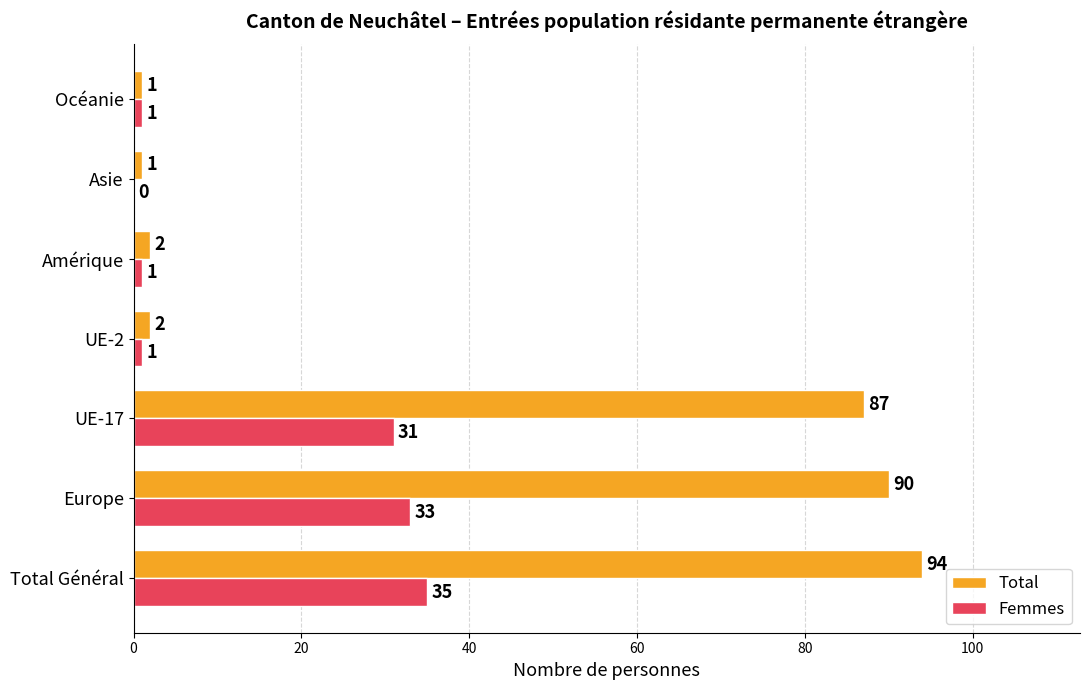

Which series has the largest total across all categories?

Total